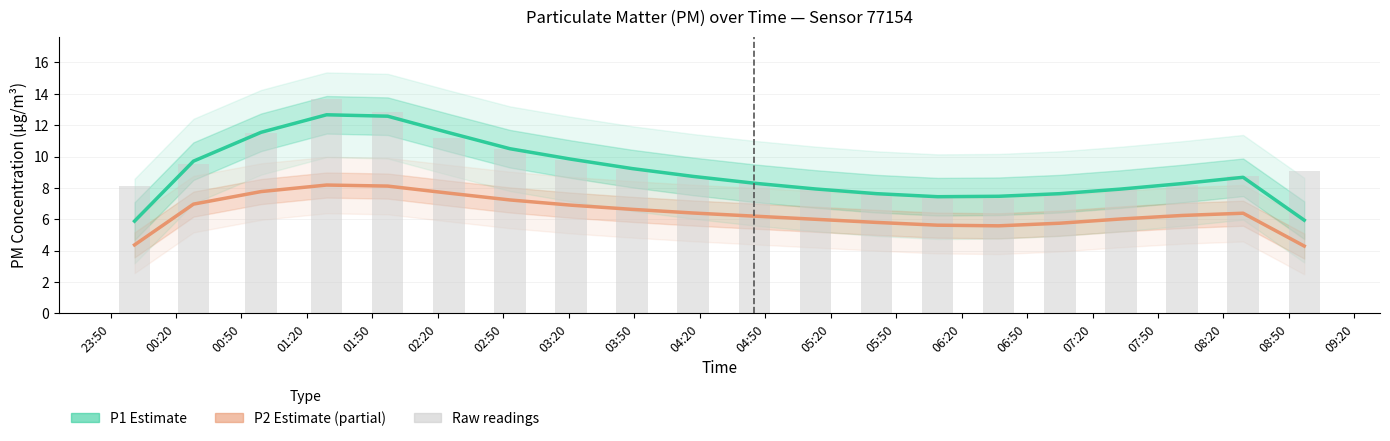

What is the value of the P1 Estimate bar at the 9th from the left?

9.2